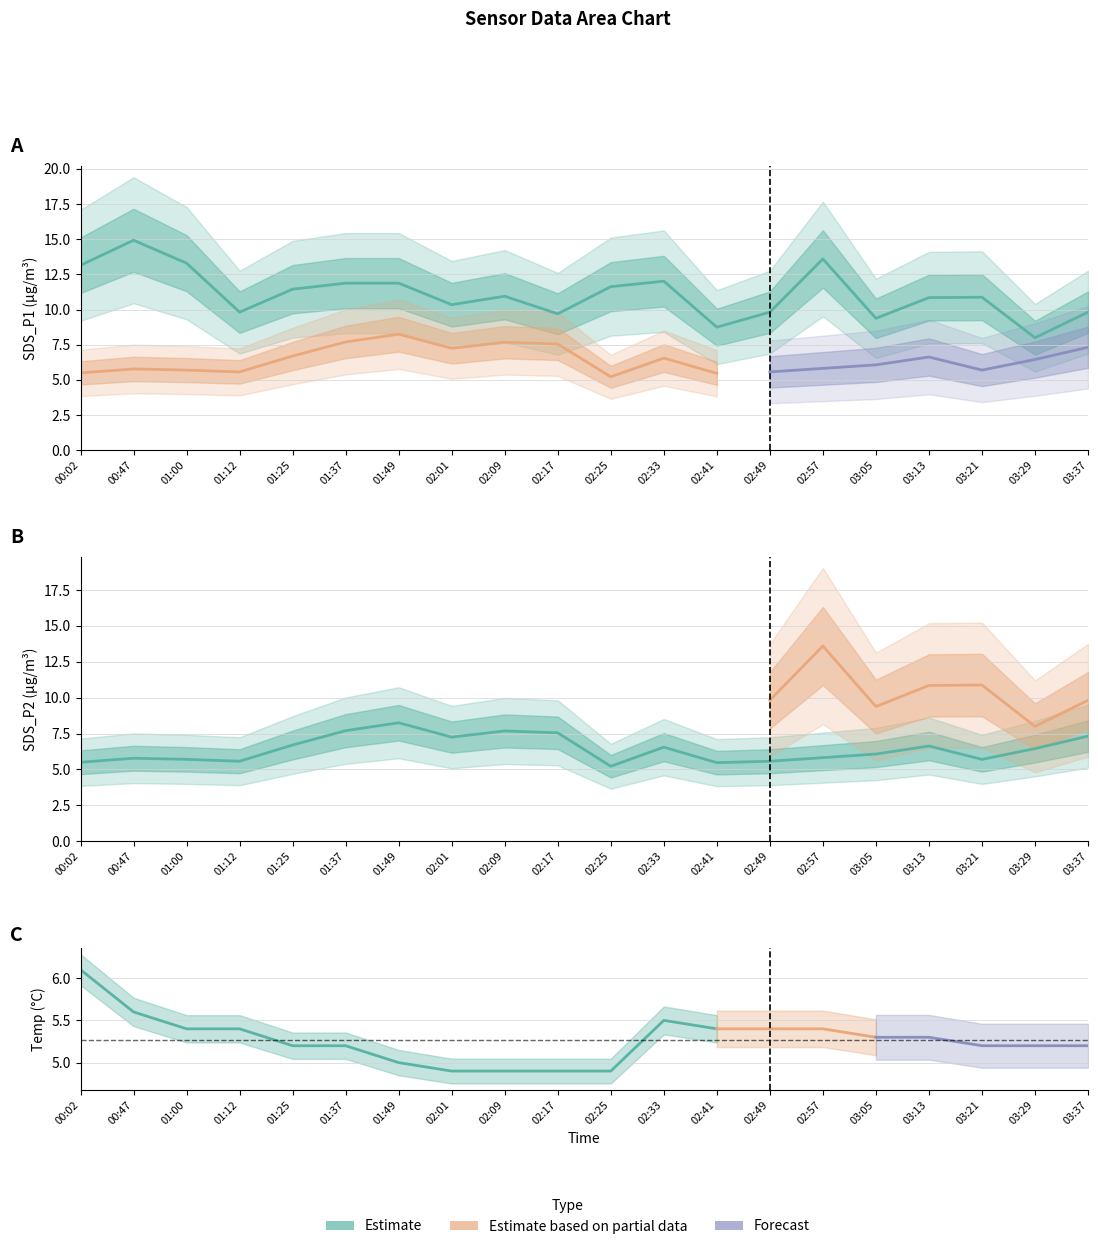

At which label does SDS_P2 reach its peak?

01:49